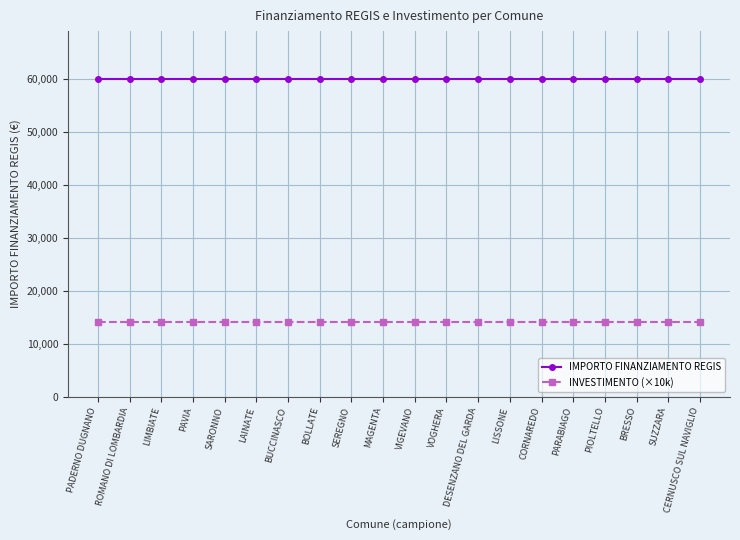

Count the number of data series in this chart.

2